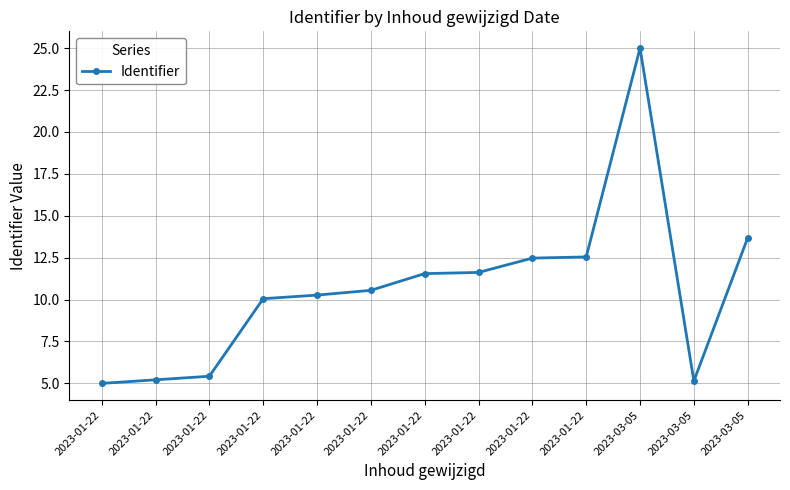

Approximately how many times larger is the value at 2023-01-22 compared to 2023-03-05?

0.5